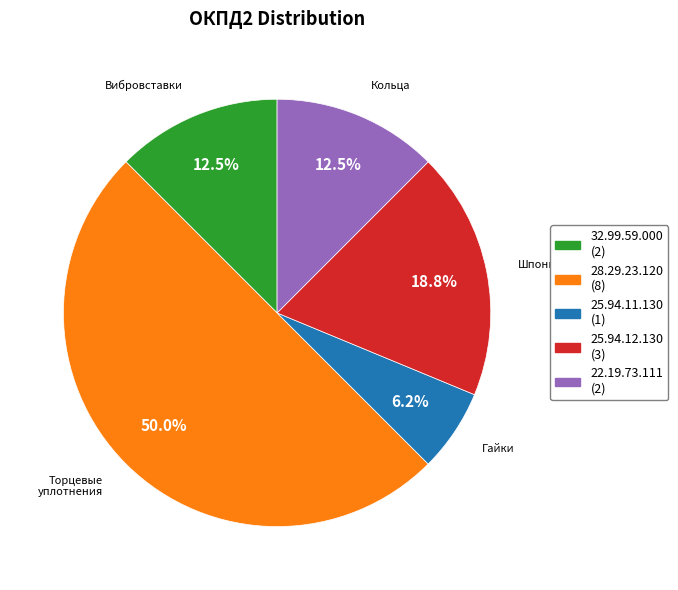

To the nearest percent, what portion does 25.94.11.130 represent?

6%